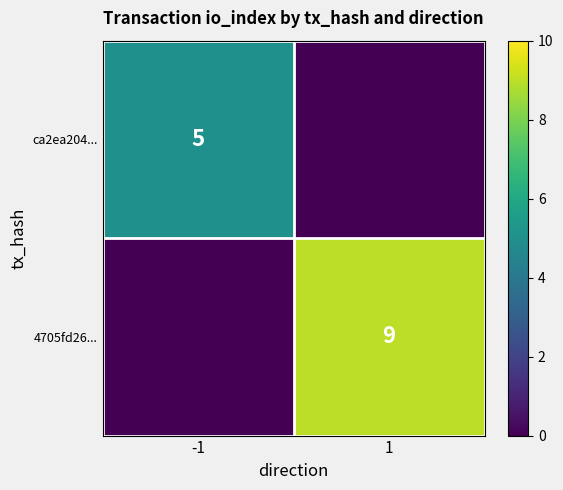

What is the difference between the highest and lowest values at -1?

5